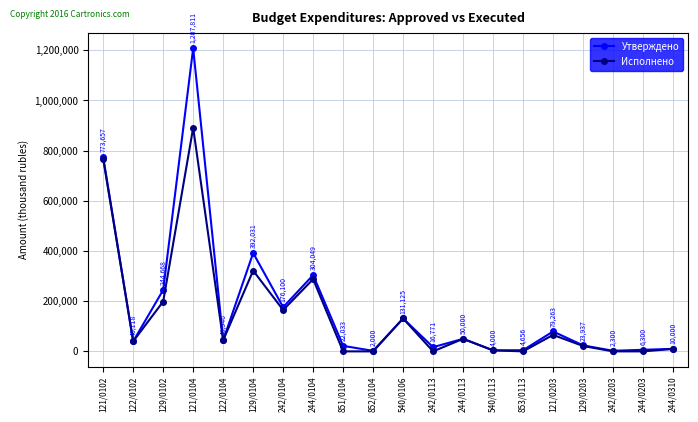

At which category is the sum across all series the highest?

121/0104